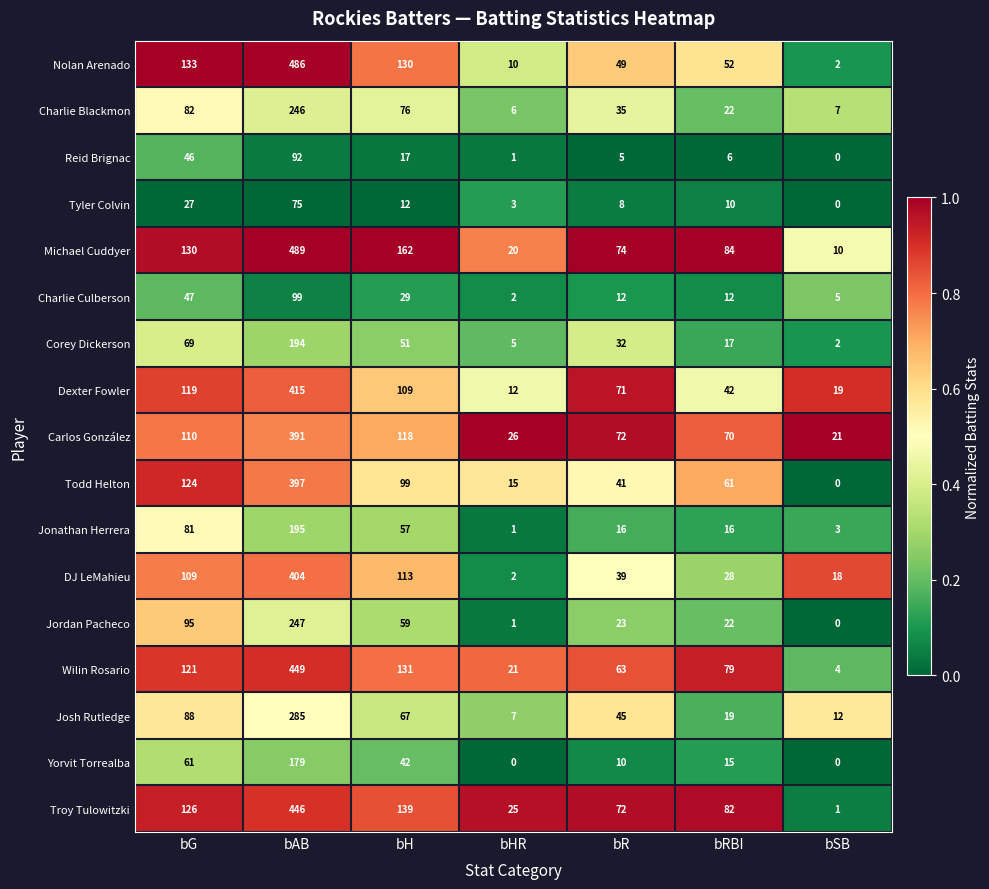

What is the maximum value shown in the chart?

489